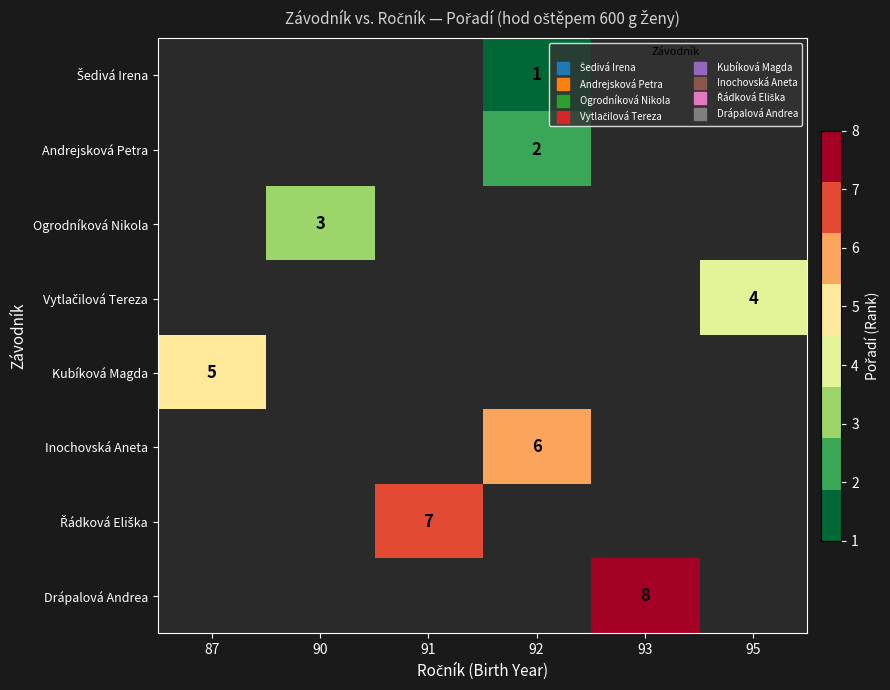

What is the sum of all Šedivá Irena values?

1